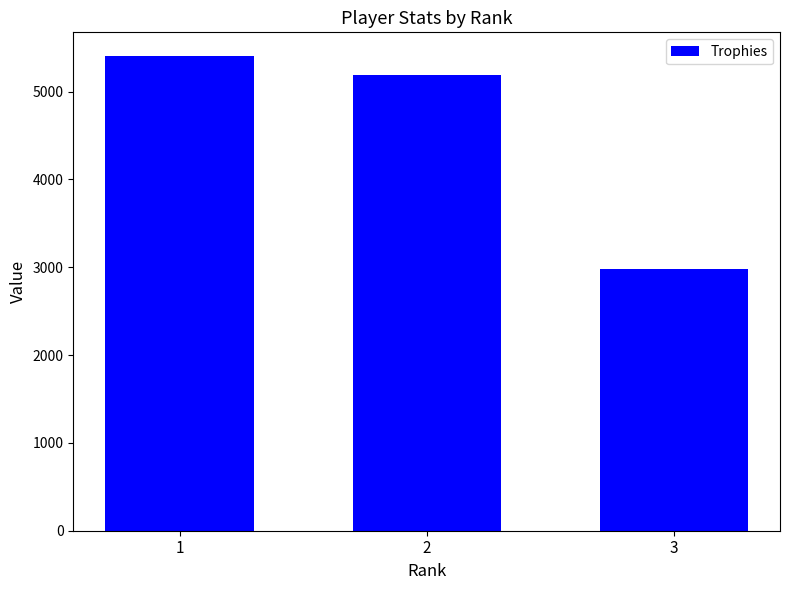

What is the difference between the values at 2 and 1?

218